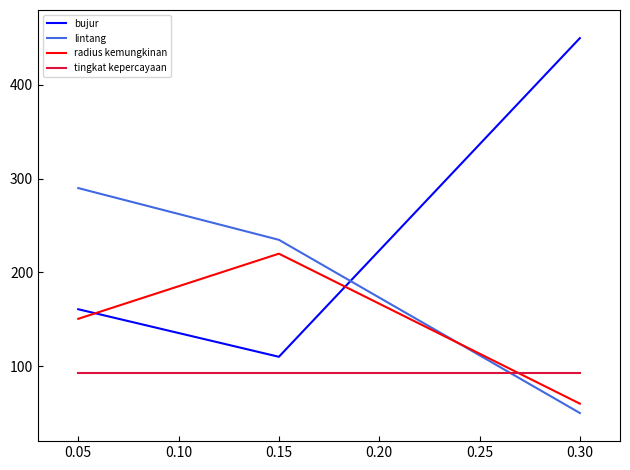

Rank the categories by lintang value from highest to lowest.

0.05, 0.15, 0.30